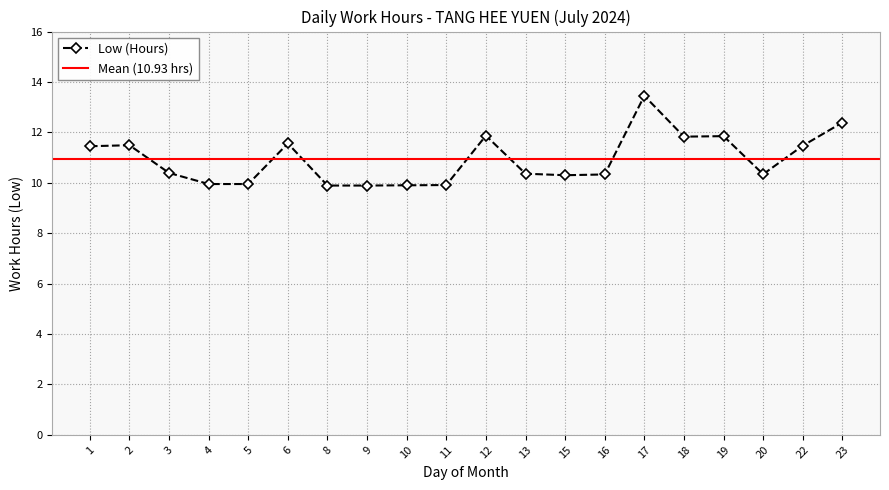

The chart shows a value of 12.4 at 23. True or false?

True